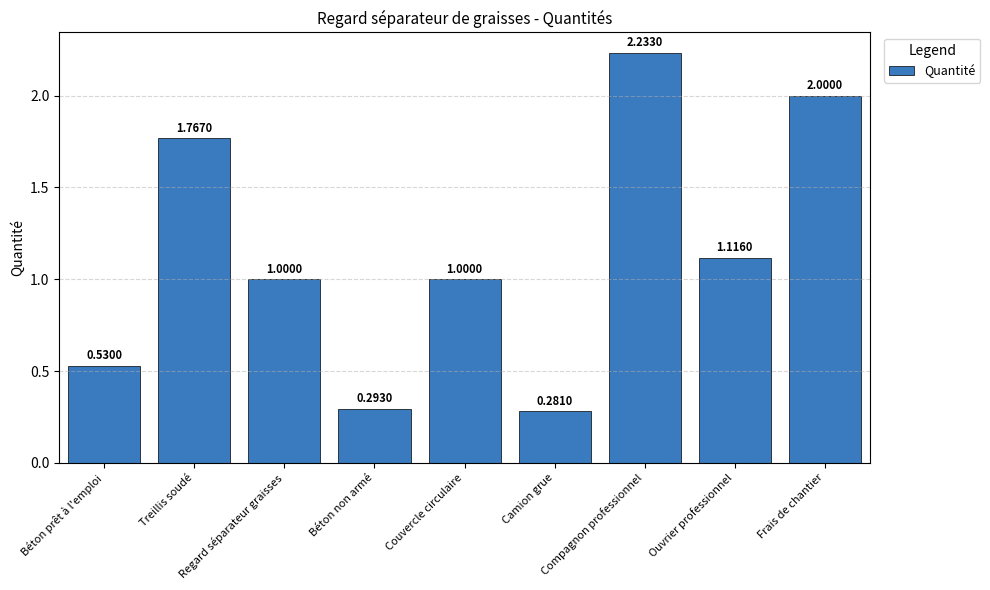

Where does the data first go above 1?

Treillis soudé